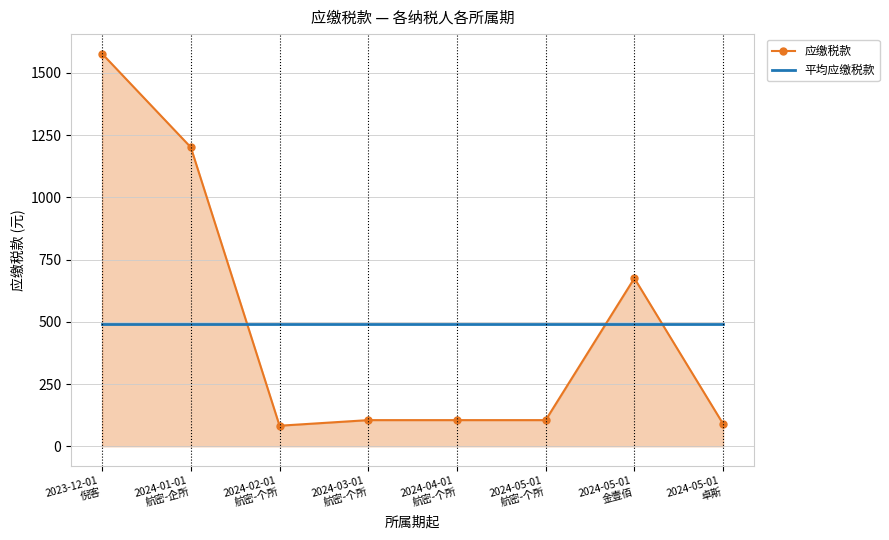

Rank the series by their maximum value, from lowest to highest.

平均应缴税款, 应缴税款